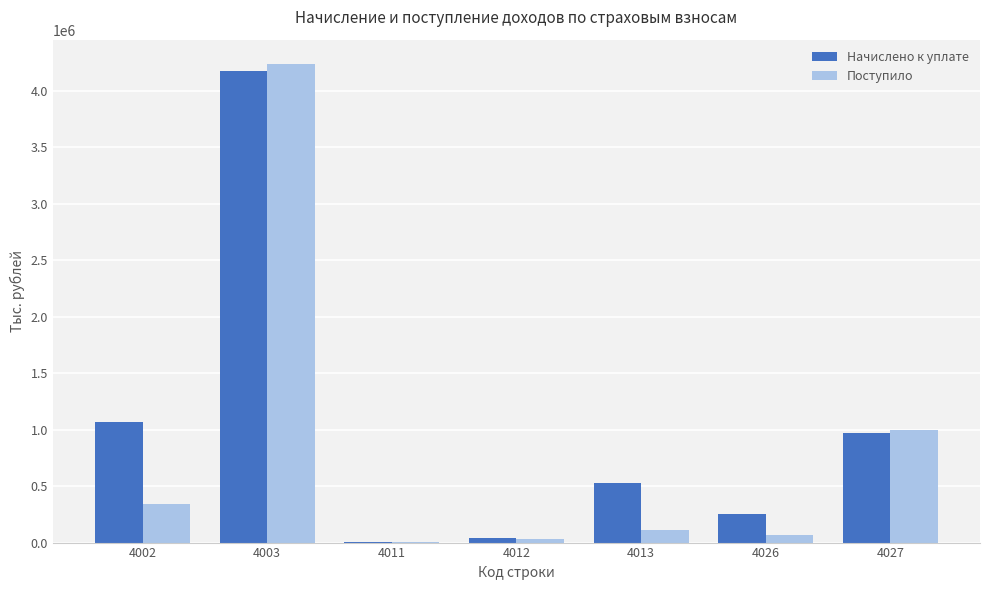

Reading left to right, extract all data points from this chart.

Начислено к уплате: 1066165	4168816	7992	36773	529185	250987	970779
Поступило: 343824	4238144	8008	32578	113555	67352	993822